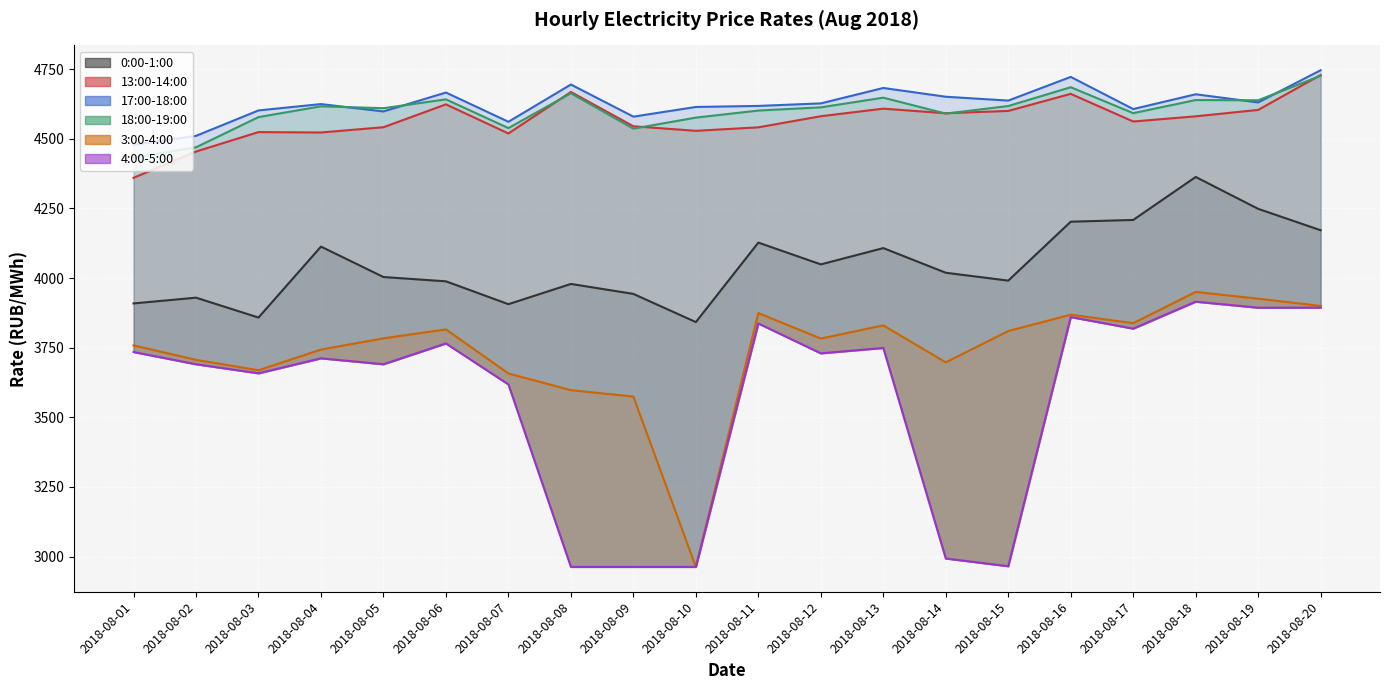

True or false: 4:00-5:00 and 3:00-4:00 intersect in this chart.

False